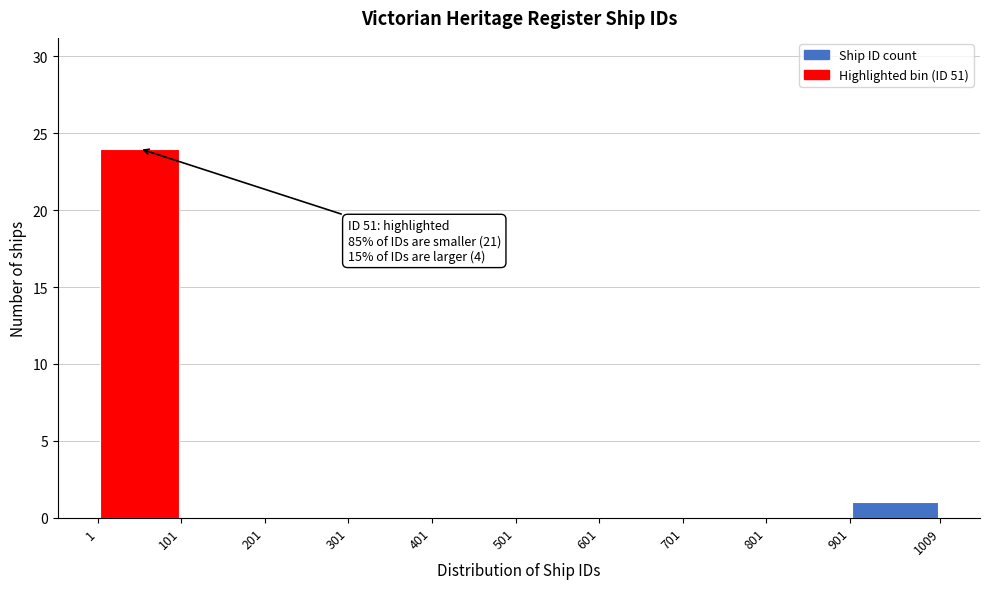

Which range on the x-axis has the tallest bar?

1 to 101